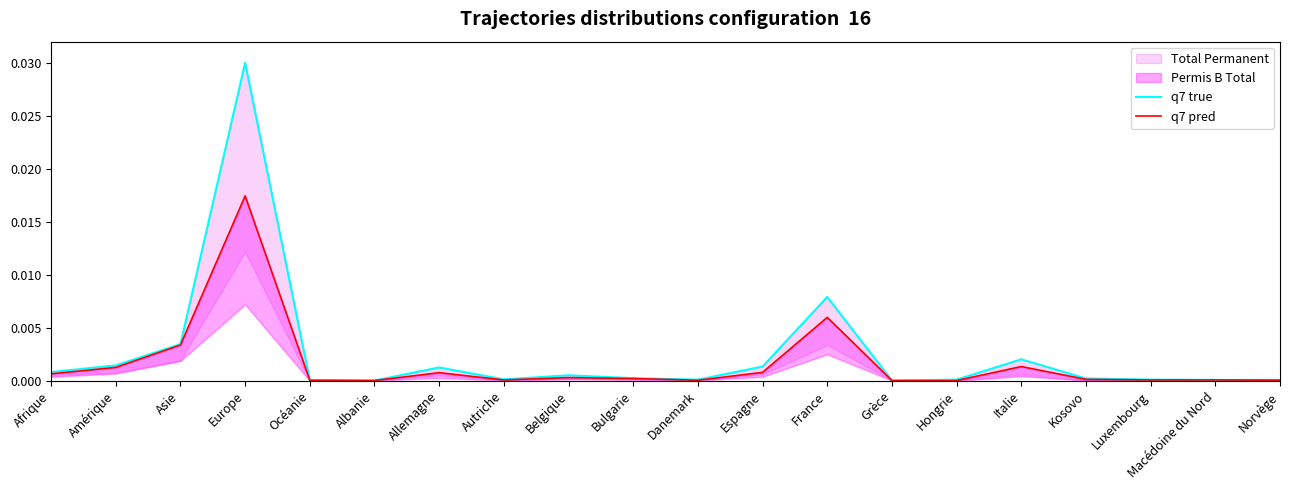

How many lines are shown in the chart?

2